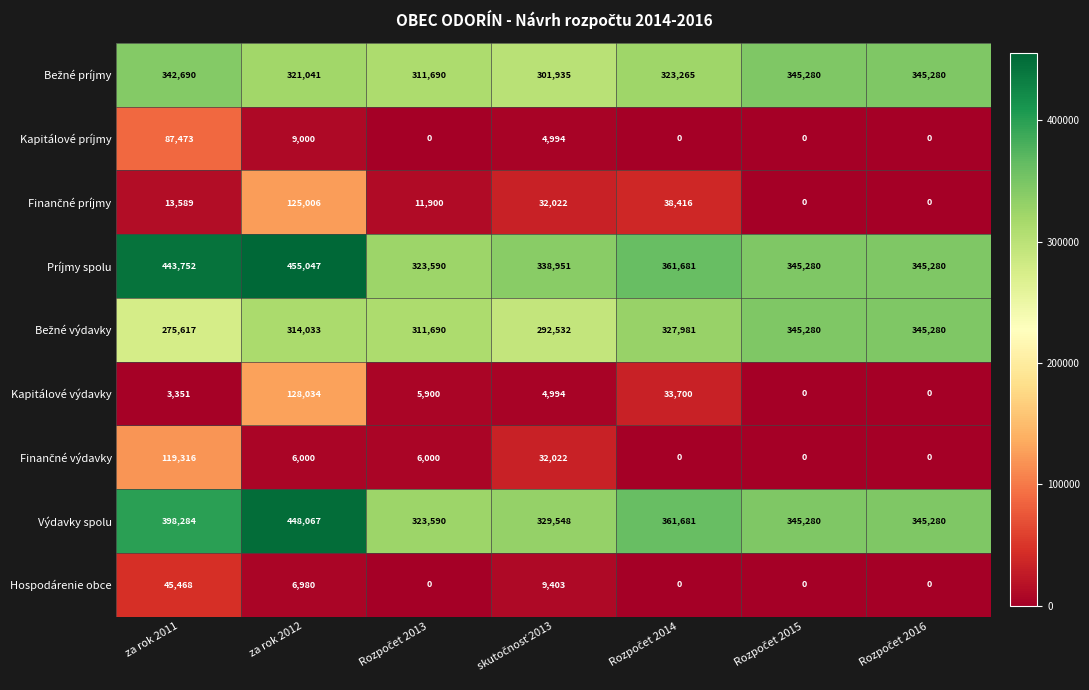

At which category is the sum across all series the highest?

za rok 2012